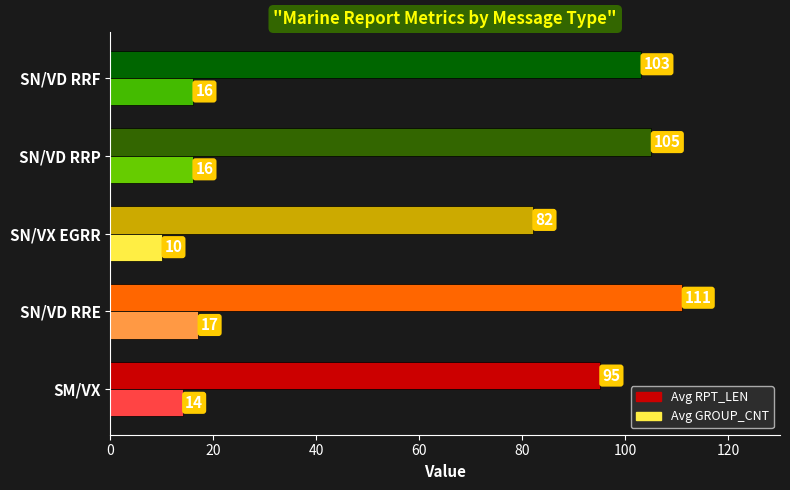

Is it true that Avg RPT_LEN equals 35 at SN/VD RRF?

False